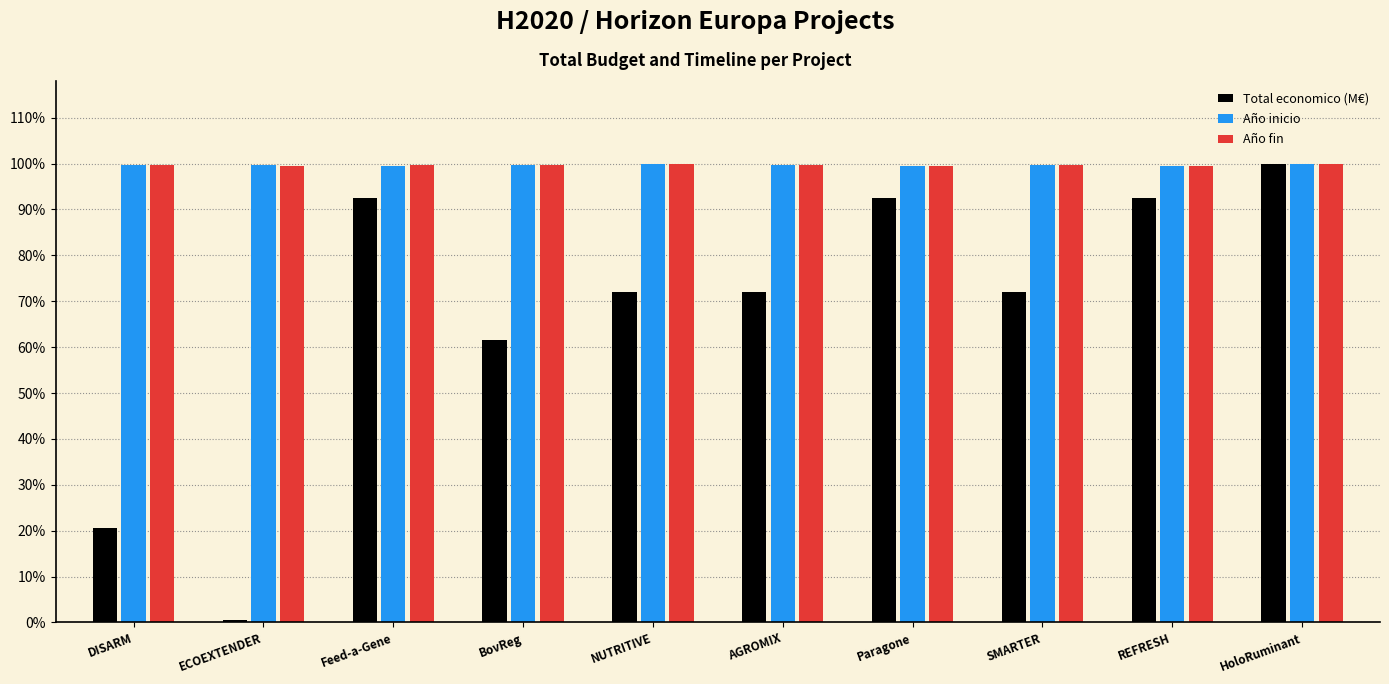

What is the total value across all series at BovReg?

2.6